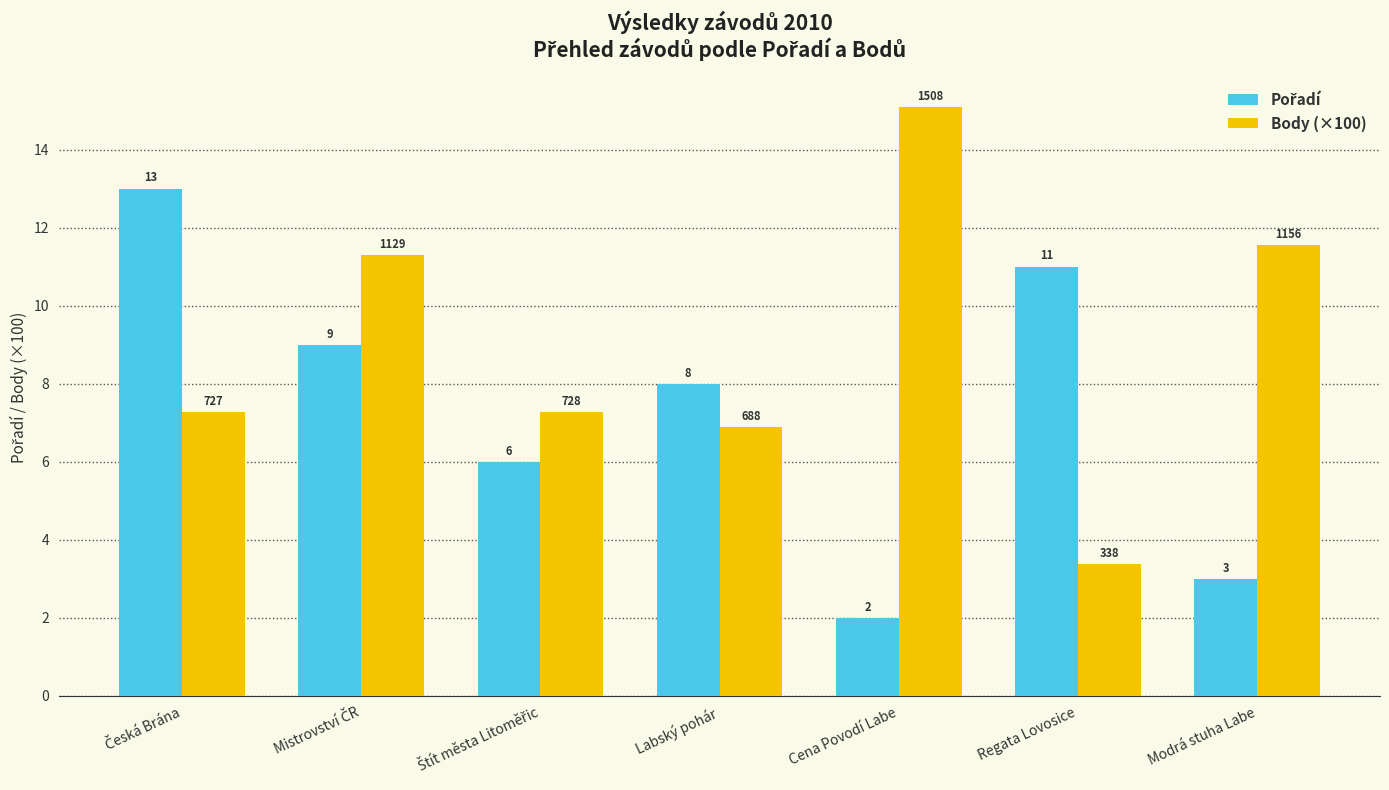

Which series has the largest total across all categories?

Body (×100)